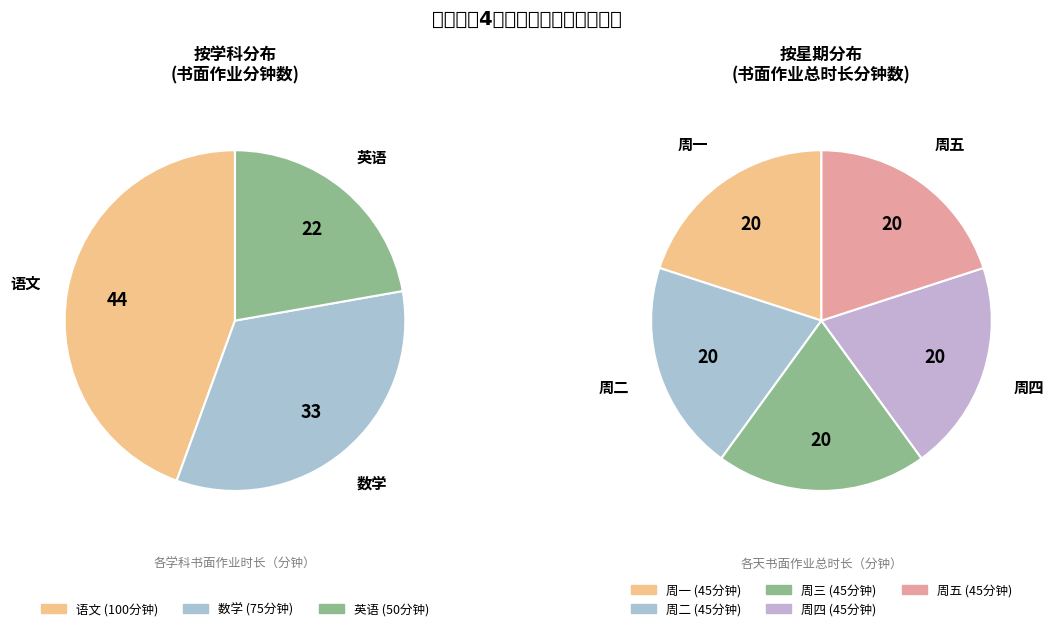

To the nearest percent, what is the combined percentage of 周二 and 周五?

40%